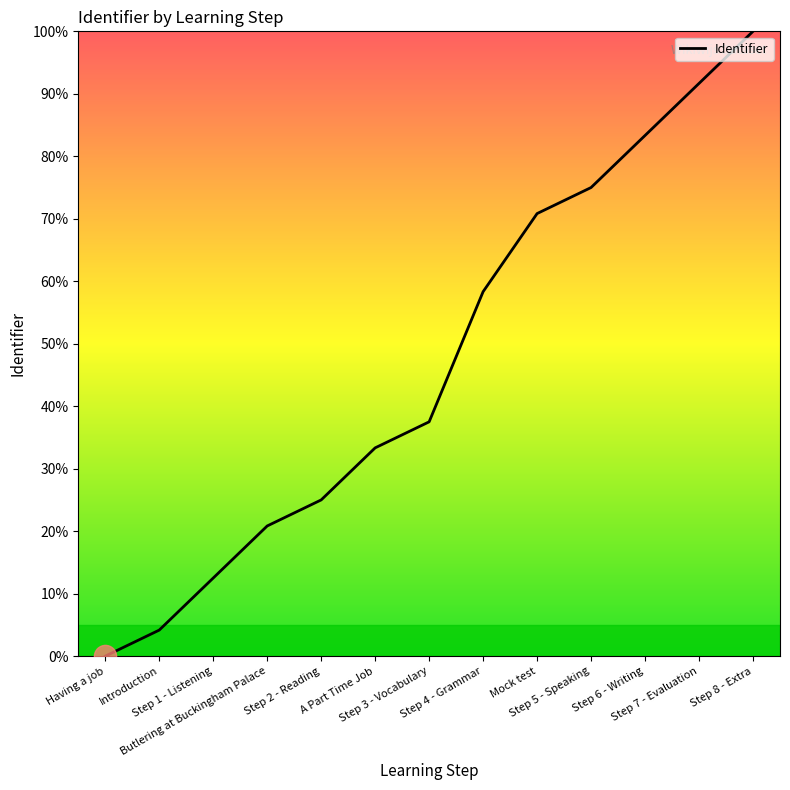

Reading right to left, what are all the values shown in this chart?

Step 8 - Extra=100.0	Step 7 - Evaluation=91.7	Step 6 - Writing=83.3	Step 5 - Speaking=75.0	Mock test=70.8	Step 4 - Grammar=58.3	Step 3 - Vocabulary=37.5	A Part Time Job=33.3	Step 2 - Reading=25.0	Butlering at Buckingham Palace=20.8	Step 1 - Listening=12.5	Introduction=4.2	Having a job=0.0